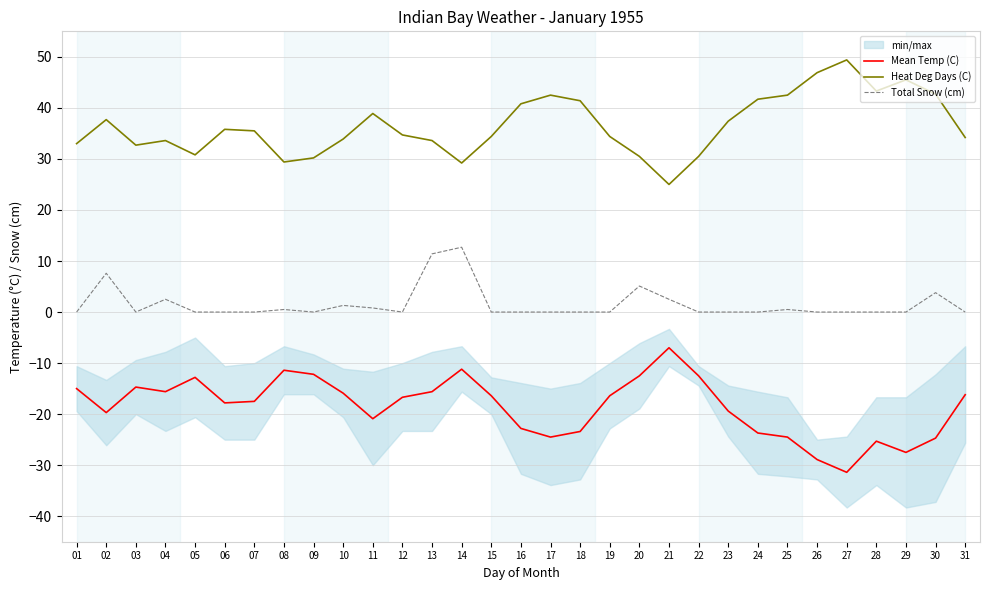

How many lines are shown in the chart?

3